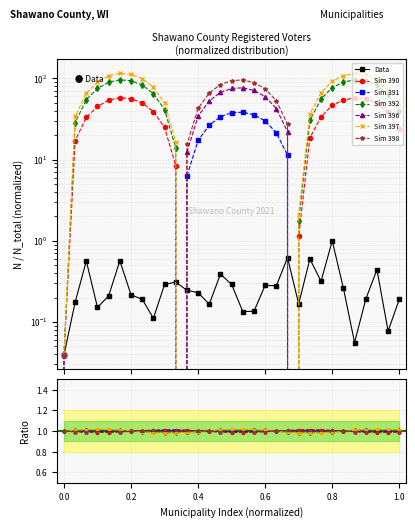

What is the value of the 5th point from the left?

0.2